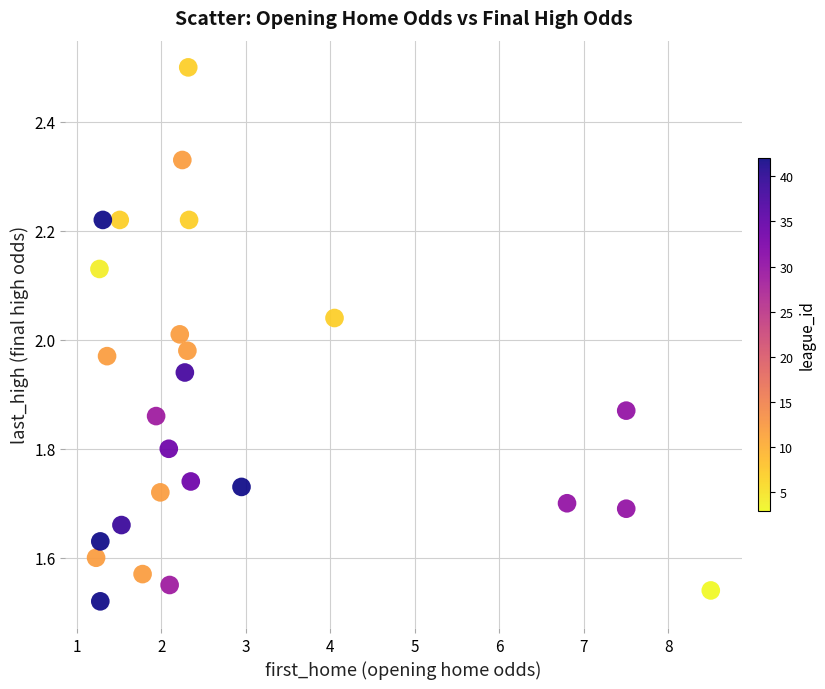

What is the range of X values (max minus min)?

7.3